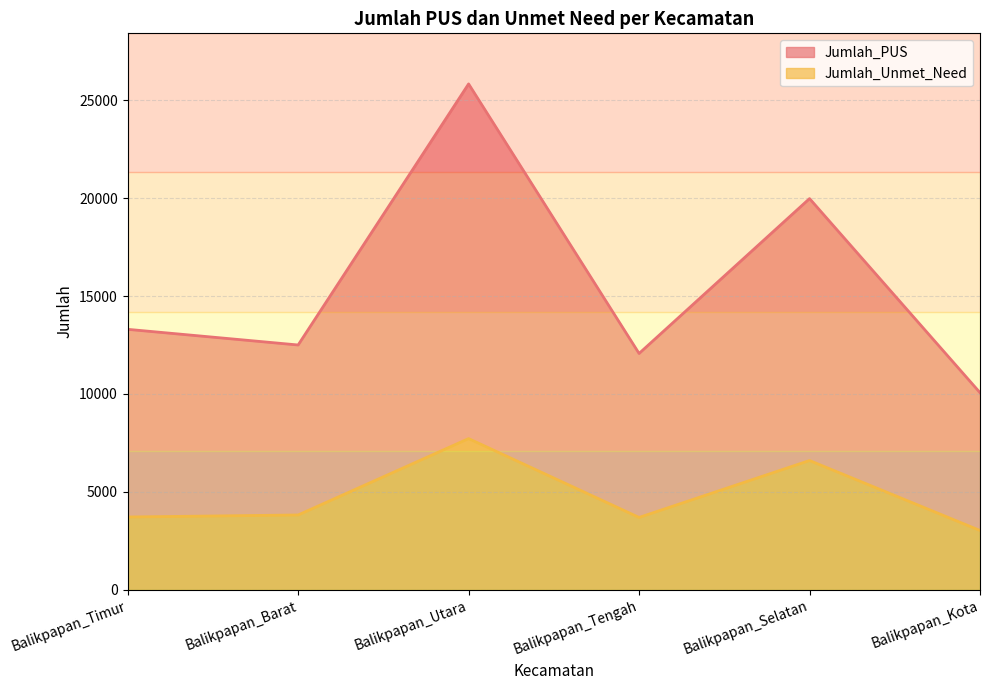

Which series has the largest range (max minus min)?

Jumlah_PUS